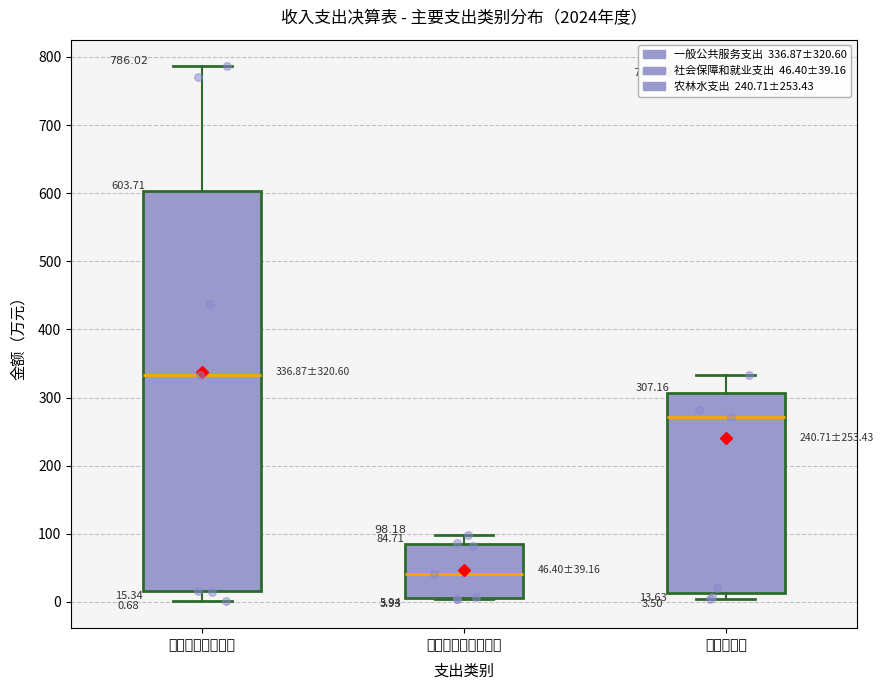

Which box is the tallest, from its lower edge to its upper edge?

一般公共服务支出